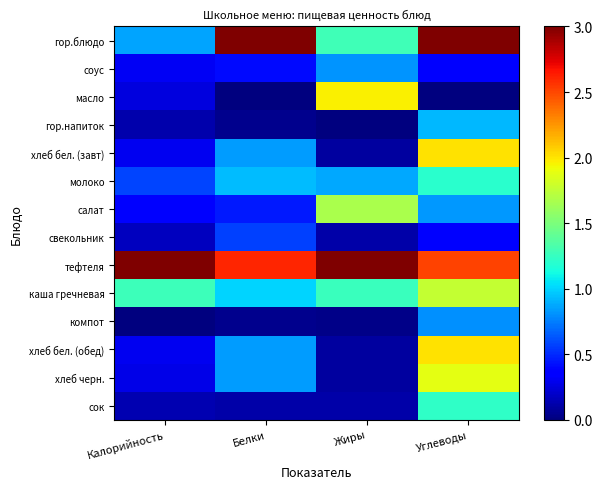

Reading left to right, list all the values displayed in this chart.

гор.блюдо: Калорийность=0.9	Белки=3.0	Жиры=1.3	Углеводы=3.0
соус: Калорийность=0.3	Белки=0.4	Жиры=0.8	Углеводы=0.4
масло: Калорийность=0.3	Белки=0.0	Жиры=2.0	Углеводы=0.0
гор.напиток: Калорийность=0.1	Белки=0.0	Жиры=0.0	Углеводы=0.9
хлеб бел. (завт): Калорийность=0.3	Белки=0.8	Жиры=0.1	Углеводы=2.0
молоко: Калорийность=0.6	Белки=0.9	Жиры=0.9	Углеводы=1.2
салат: Калорийность=0.3	Белки=0.5	Жиры=1.7	Углеводы=0.8
свекольник: Калорийность=0.2	Белки=0.6	Жиры=0.1	Углеводы=0.4
тефтеля: Калорийность=3.0	Белки=2.6	Жиры=3.0	Углеводы=2.5
каша гречневая: Калорийность=1.3	Белки=1.0	Жиры=1.3	Углеводы=1.8
компот: Калорийность=0.0	Белки=0.0	Жиры=0.0	Углеводы=0.8
хлеб бел. (обед): Калорийность=0.3	Белки=0.8	Жиры=0.1	Углеводы=2.0
хлеб черн.: Калорийность=0.3	Белки=0.8	Жиры=0.1	Углеводы=1.9
сок: Калорийность=0.1	Белки=0.1	Жиры=0.1	Углеводы=1.2